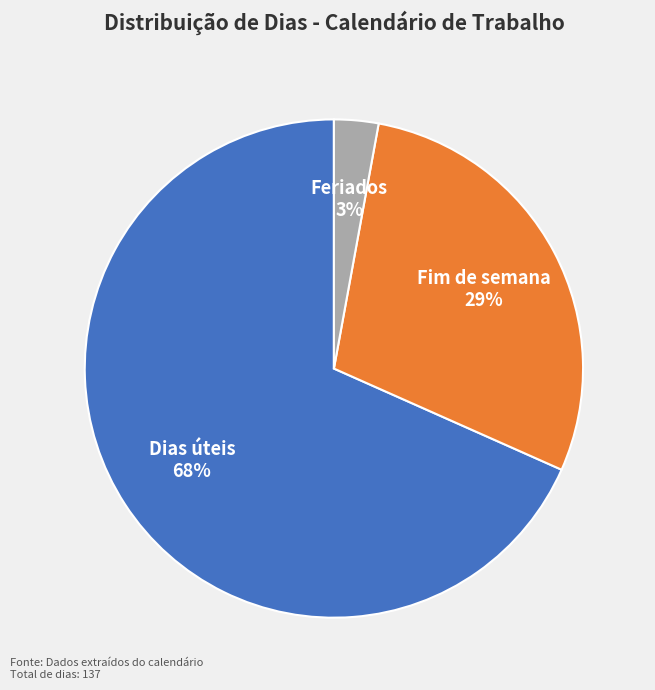

Which category has the smallest portion of the pie?

Feriados